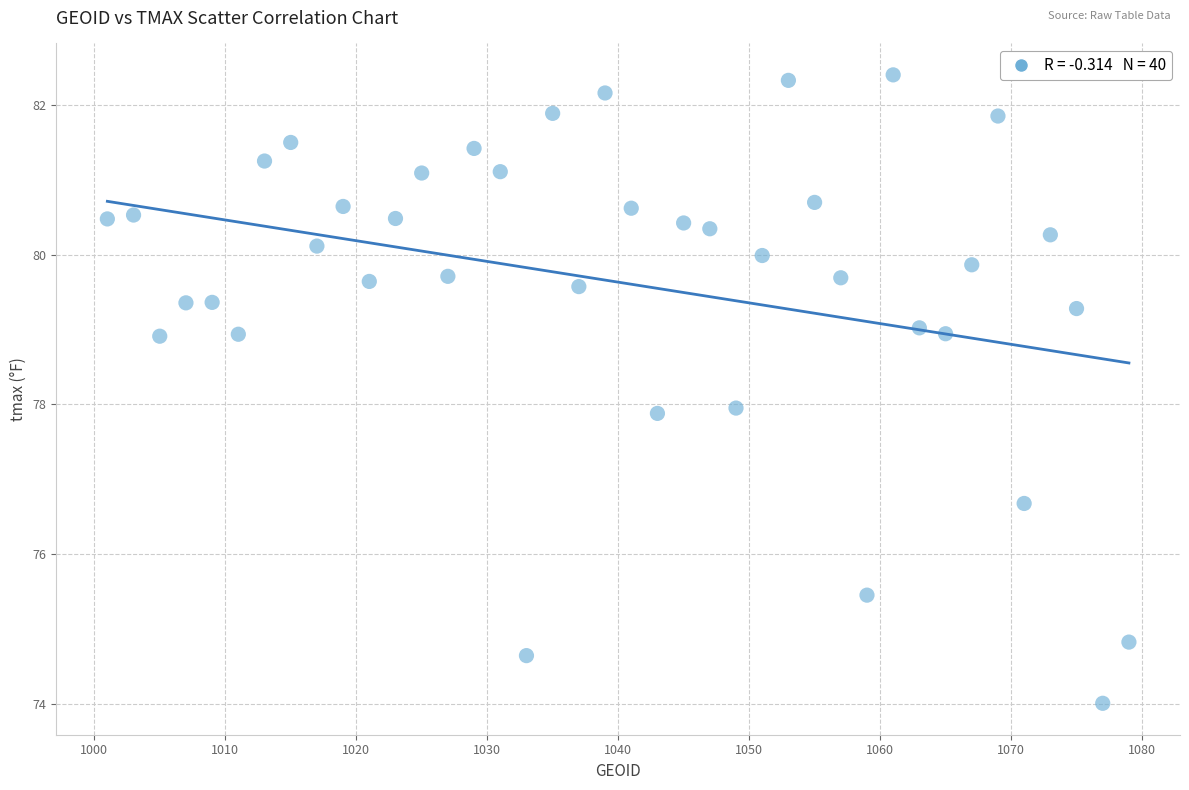

What is the range of X values (max minus min)?

78.0